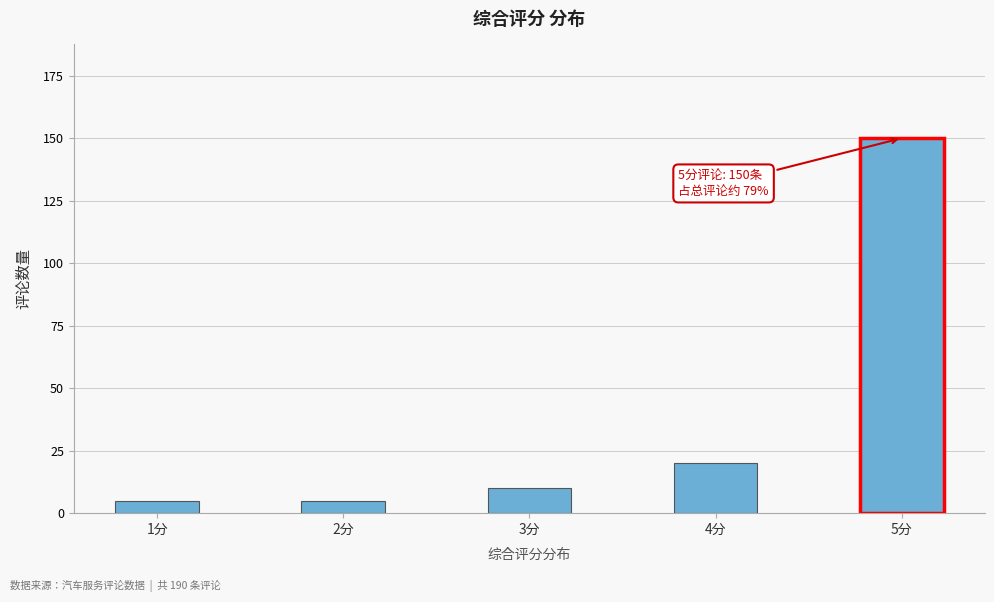

Reading right to left, list all the values displayed in this chart.

150	20	10	5	5